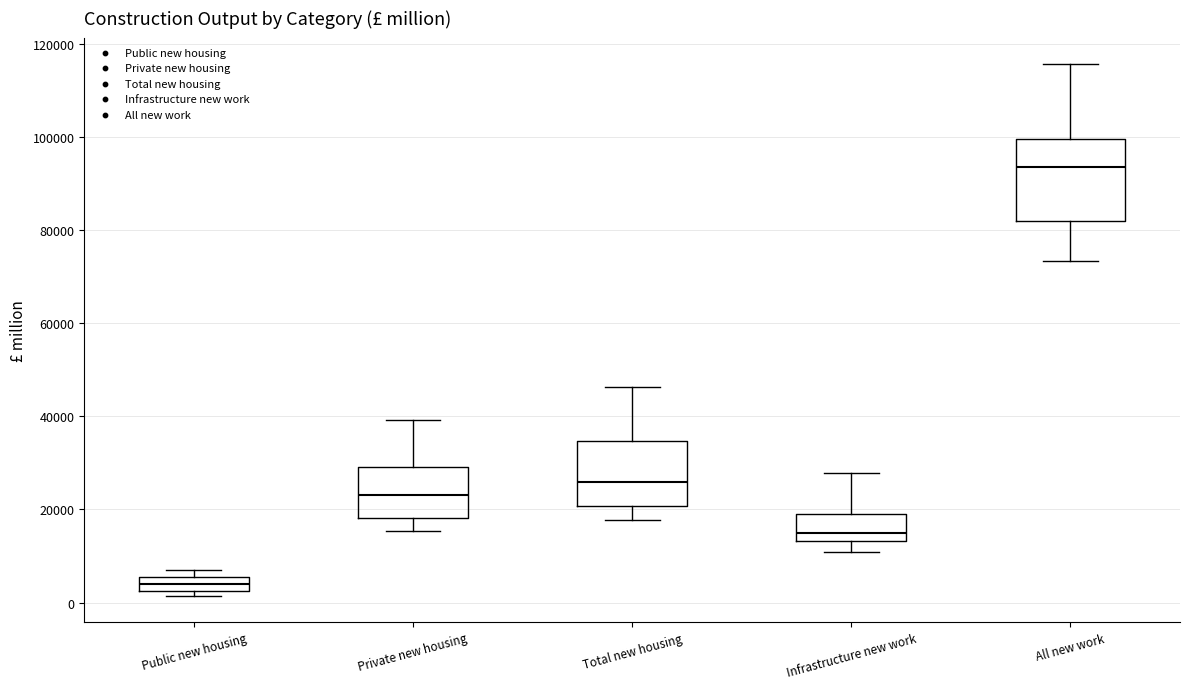

Reading left to right, transcribe this box plot: for each box, give where its median line is, the range the box spans, and where its two whiskers end, as read against the y-axis. The values are not printed on the chart, so give them approximately, as read against the axis.

Public new housing: median 4000, box 2000 to 6000, whiskers 2000 (just below the box's lower edge) to 8000
Private new housing: median 24000, box 18000 to 30000, whiskers 16000 to 40000
Total new housing: median 26000, box 20000 to 34000, whiskers 18000 to 46000
Infrastructure new work: median 14000 (just above the box's lower edge), box 14000 to 20000, whiskers 10000 to 28000
All new work: median 94000, box 82000 to 100000, whiskers 74000 to 116000